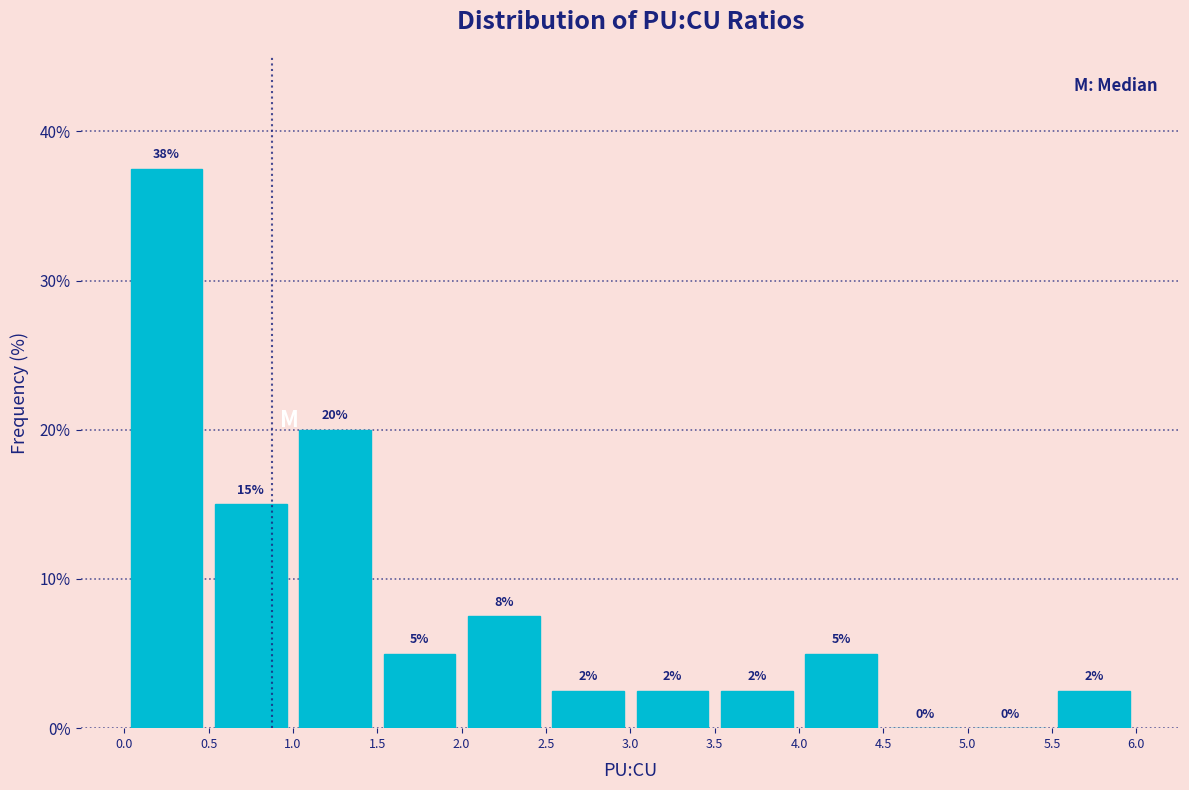

Which range on the x-axis has the tallest bar?

0.0 to 0.5